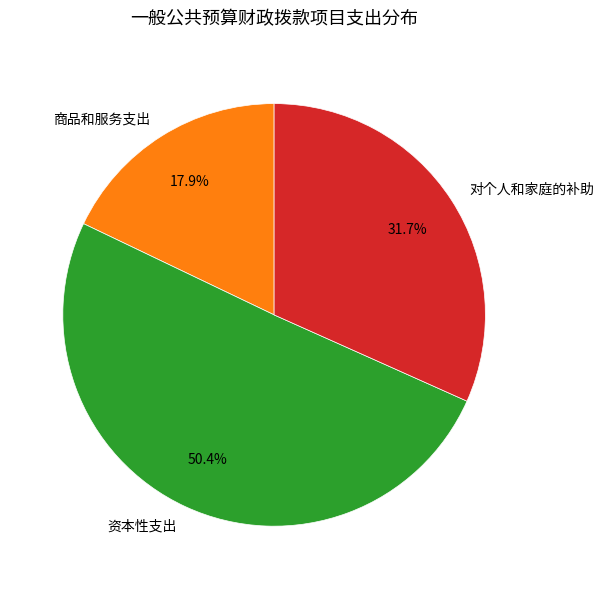

What is the smallest slice in the pie chart?

商品和服务支出